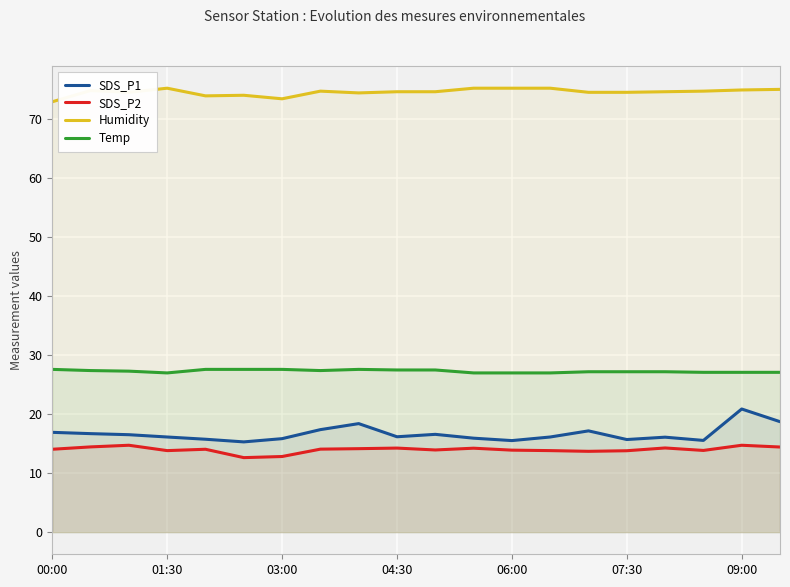

What is the minimum value for SDS_P1?

15.3